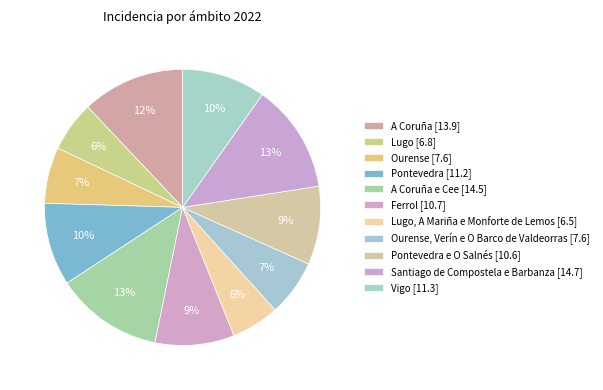

Rank the categories by value from highest to lowest.

Santiago de Compostela e Barbanza, A Coruña e Cee, A Coruña, Vigo, Pontevedra, Ferrol, Pontevedra e O Salnés, Ourense, Ourense, Verín e O Barco de Valdeorras, Lugo, Lugo, A Mariña e Monforte de Lemos